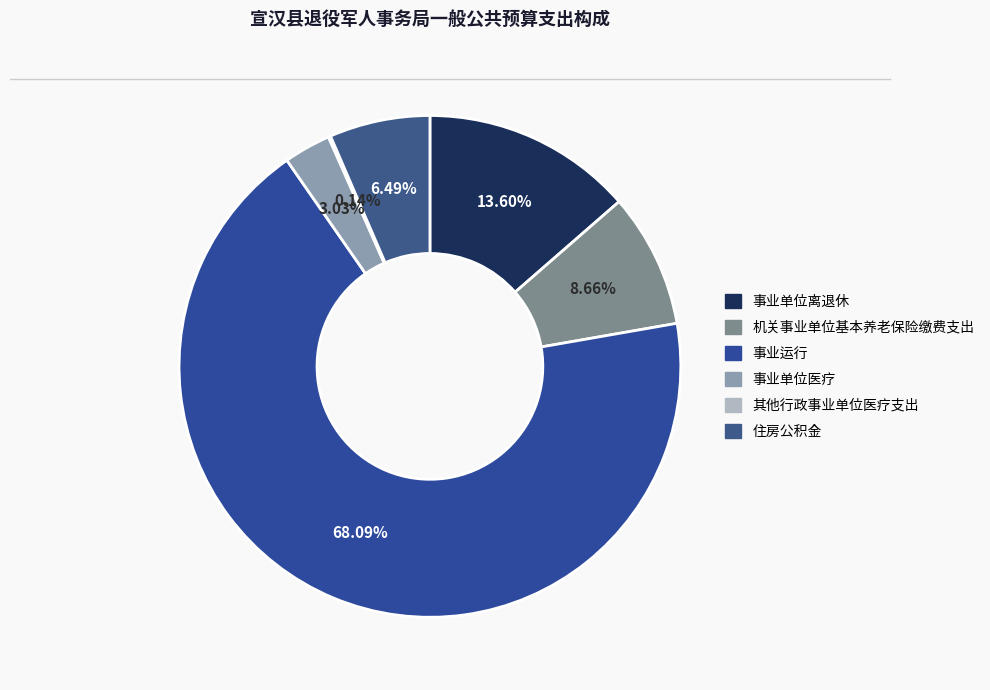

What percentage do 事业运行 and 事业单位医疗 together represent?

71.1%